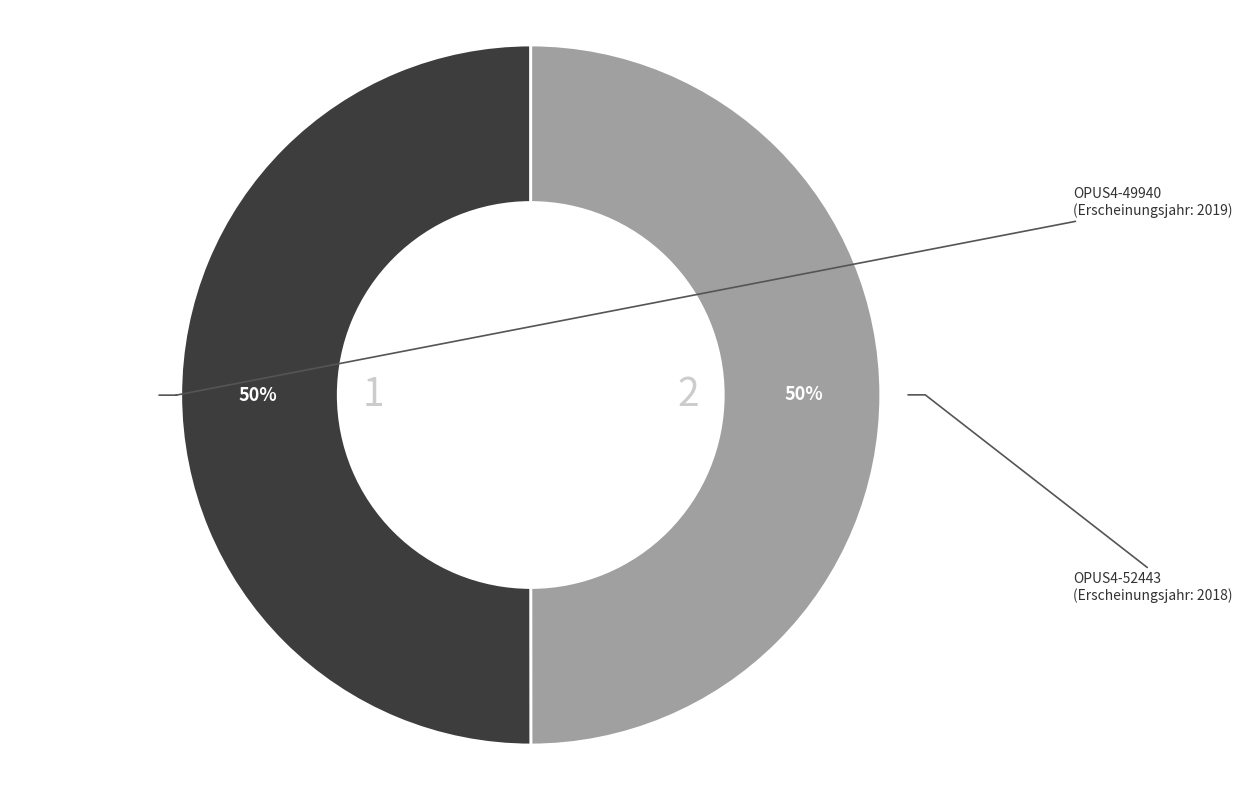

To the nearest percent, what is the average slice percentage?

50%